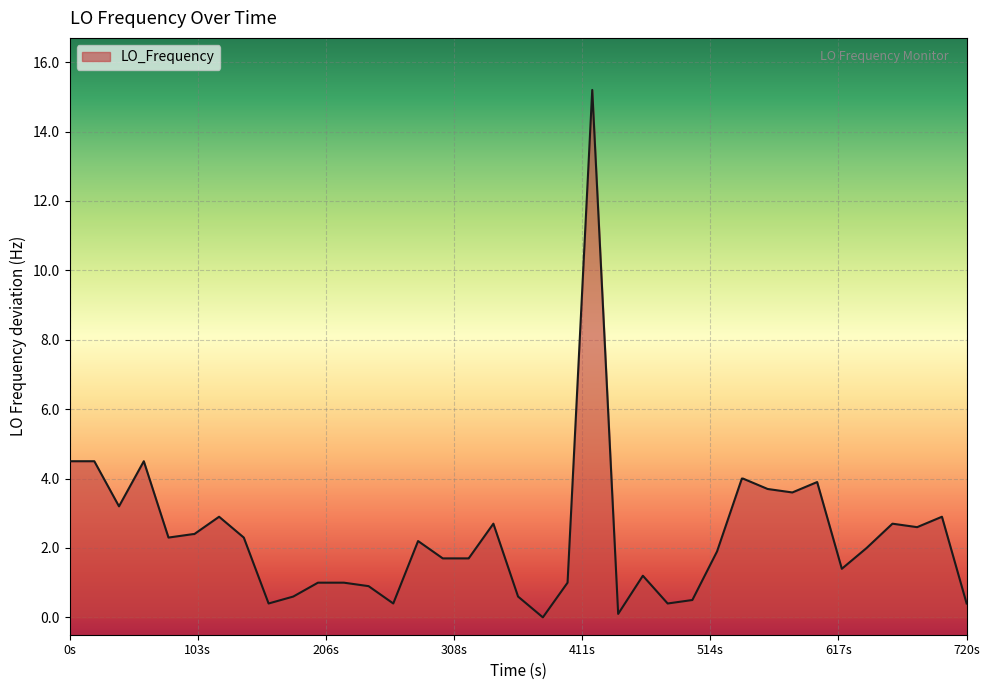

What is the maximum value shown in the chart?

15.2